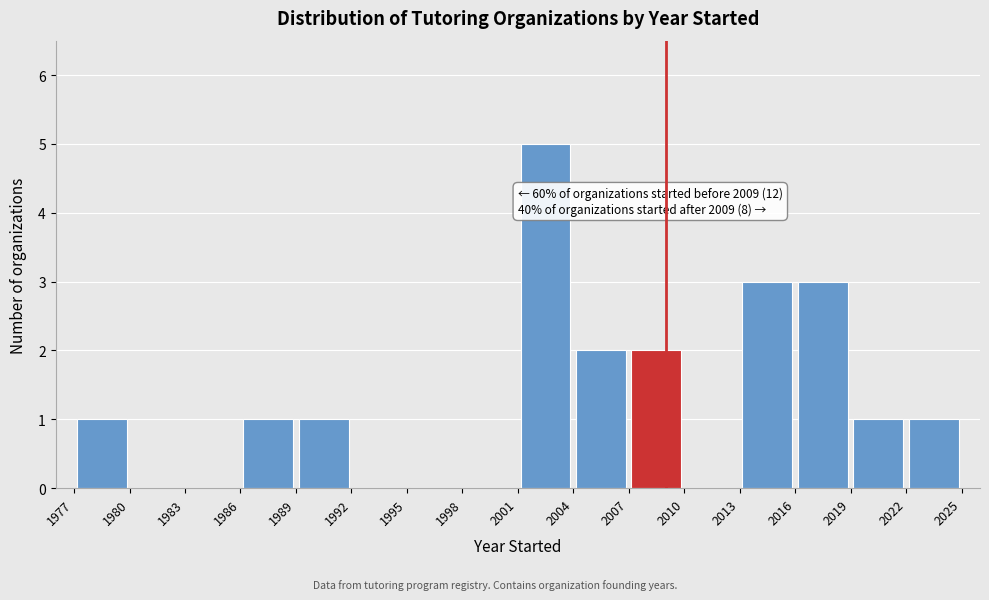

Which range on the x-axis has the tallest bar?

2001 to 2004